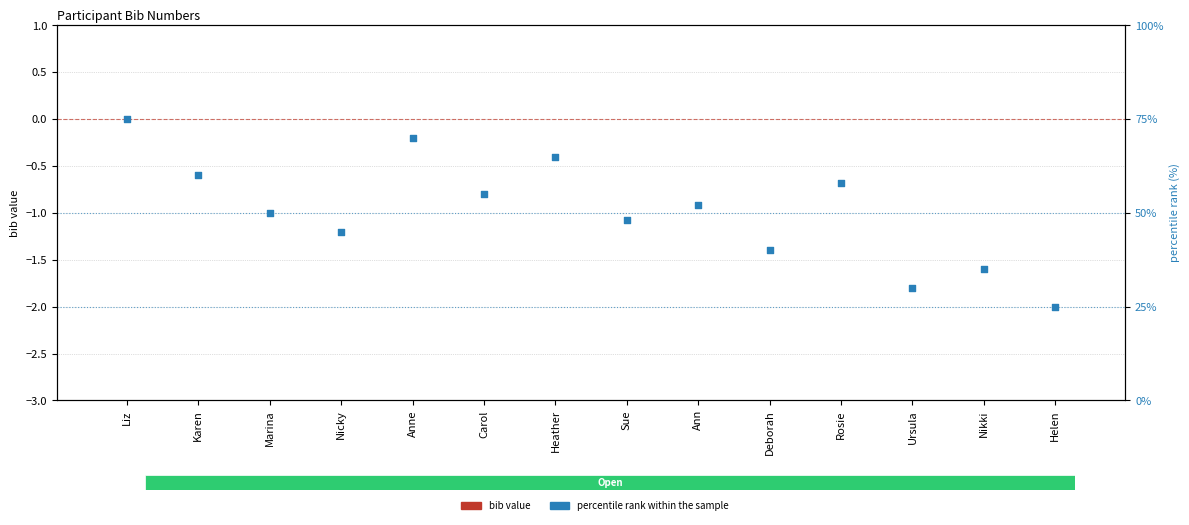

Which series has the largest Y range (max minus min)?

percentile rank within the sample